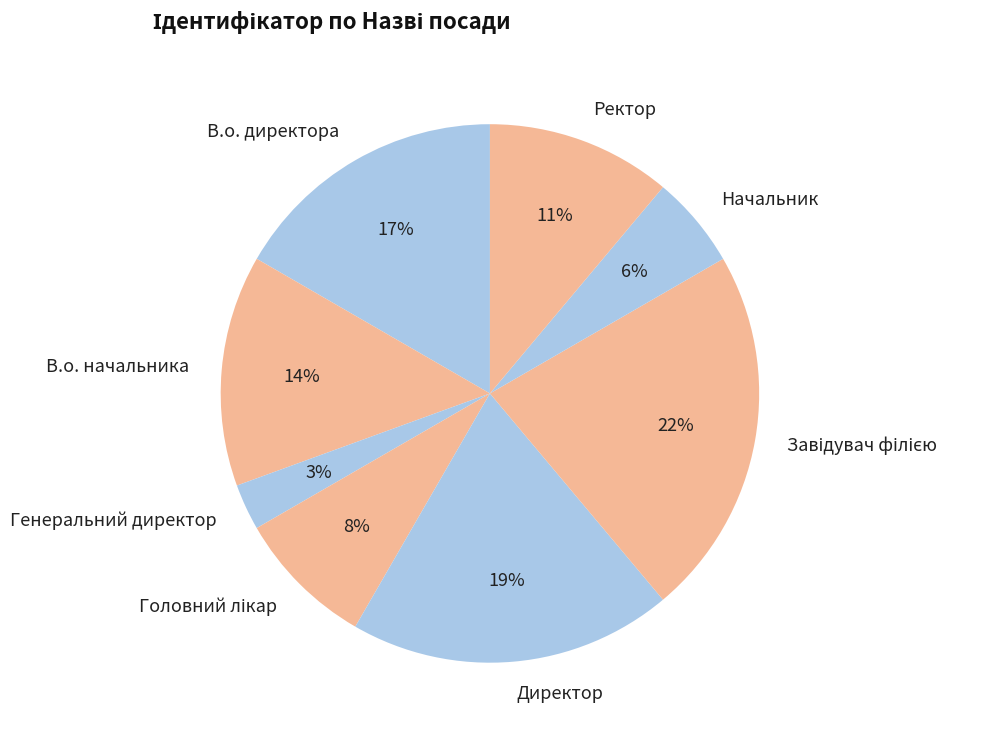

True or false: В.о. директора accounts for 17% of the total.

True